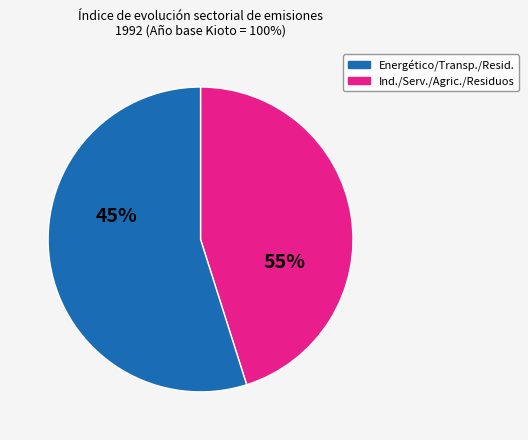

True or false: Industria (d) accounts for 18% of the total.

False